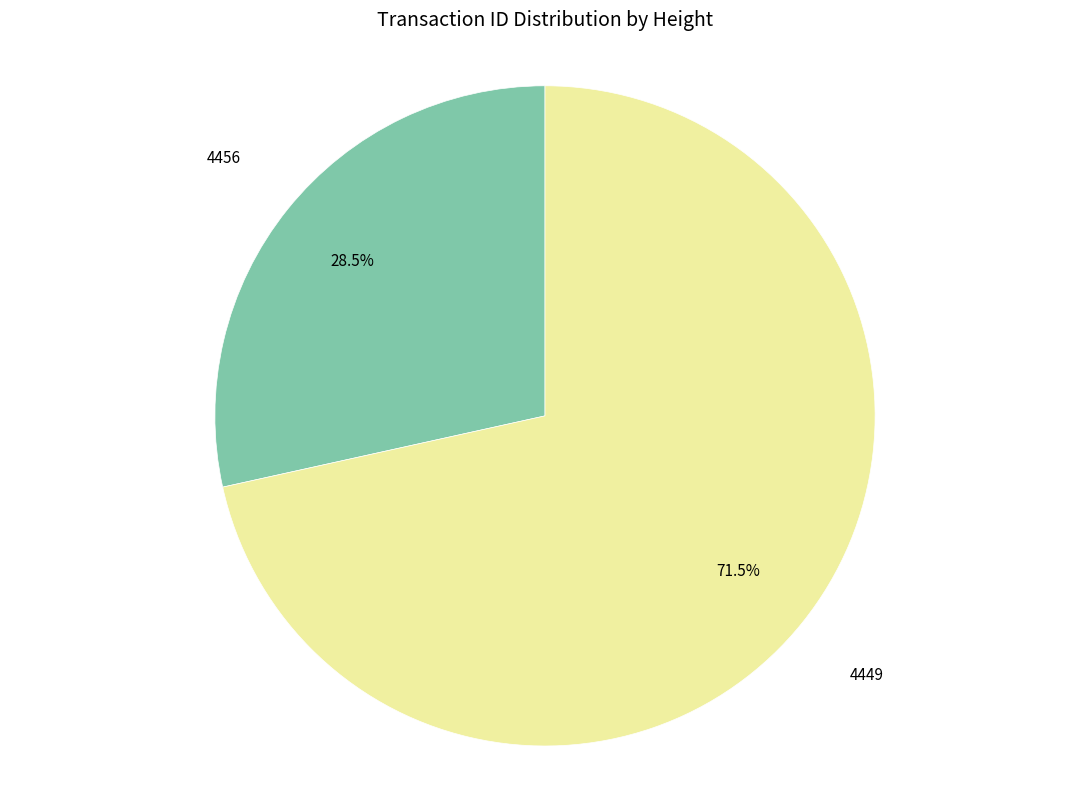

To the nearest percent, what is the combined percentage of 4456 and 4449?

100%